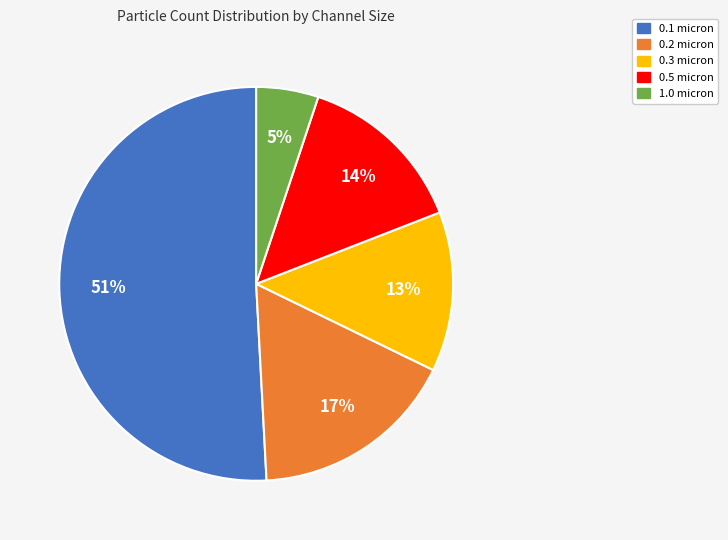

To the nearest percent, what is the difference between the largest and smallest slice percentages?

46%